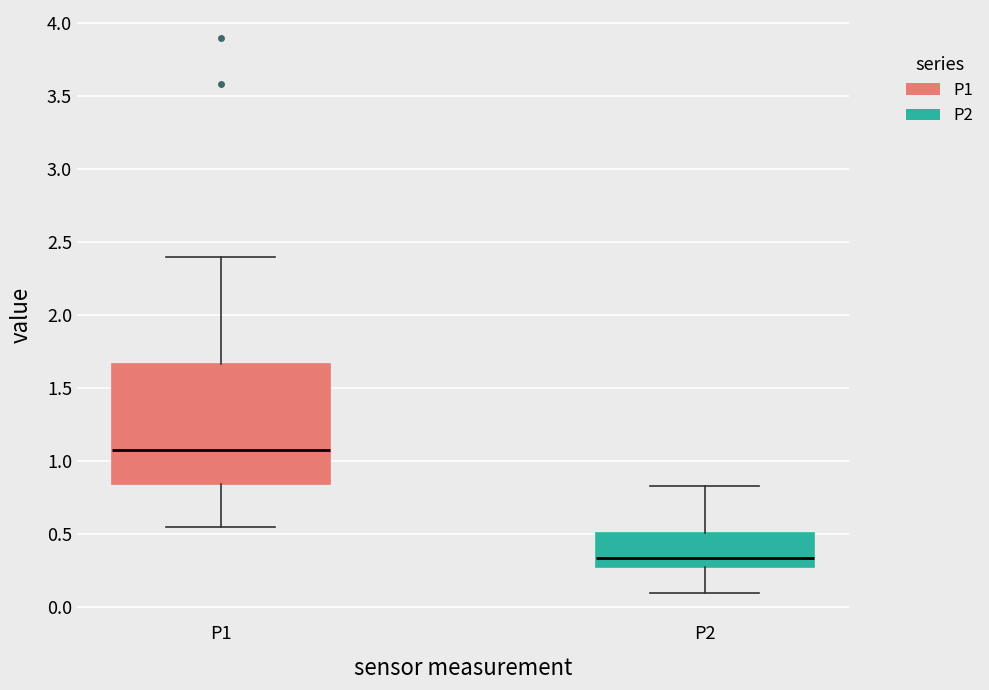

Where is the lower edge of the box for P1 on the y-axis? The values are not printed on the chart, so give them approximately, as read against the axis.

0.85